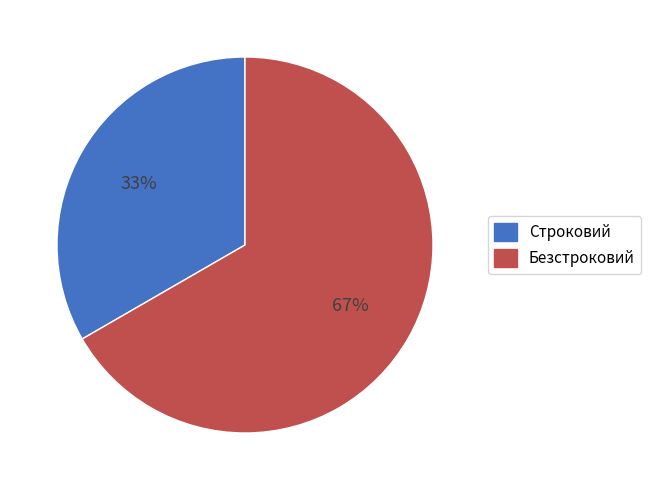

Which category accounts for the majority?

Безстроковий